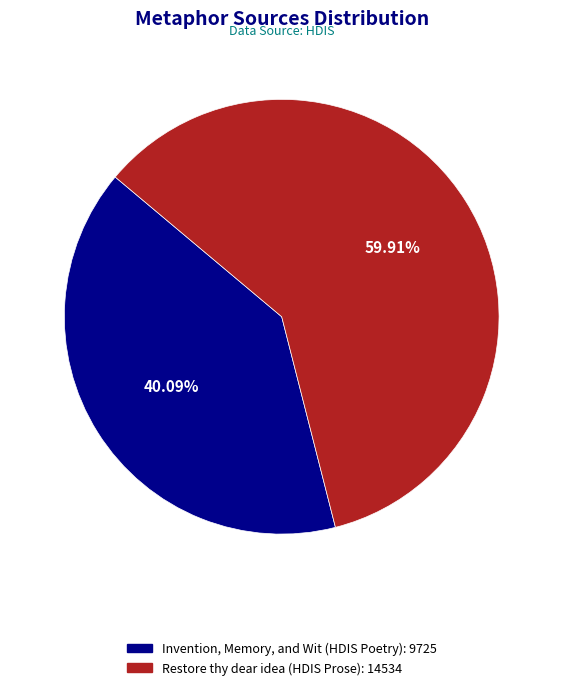

Rank the categories by value from highest to lowest.

Restore thy dear idea (HDIS Prose), Invention, Memory, and Wit (HDIS Poetry)